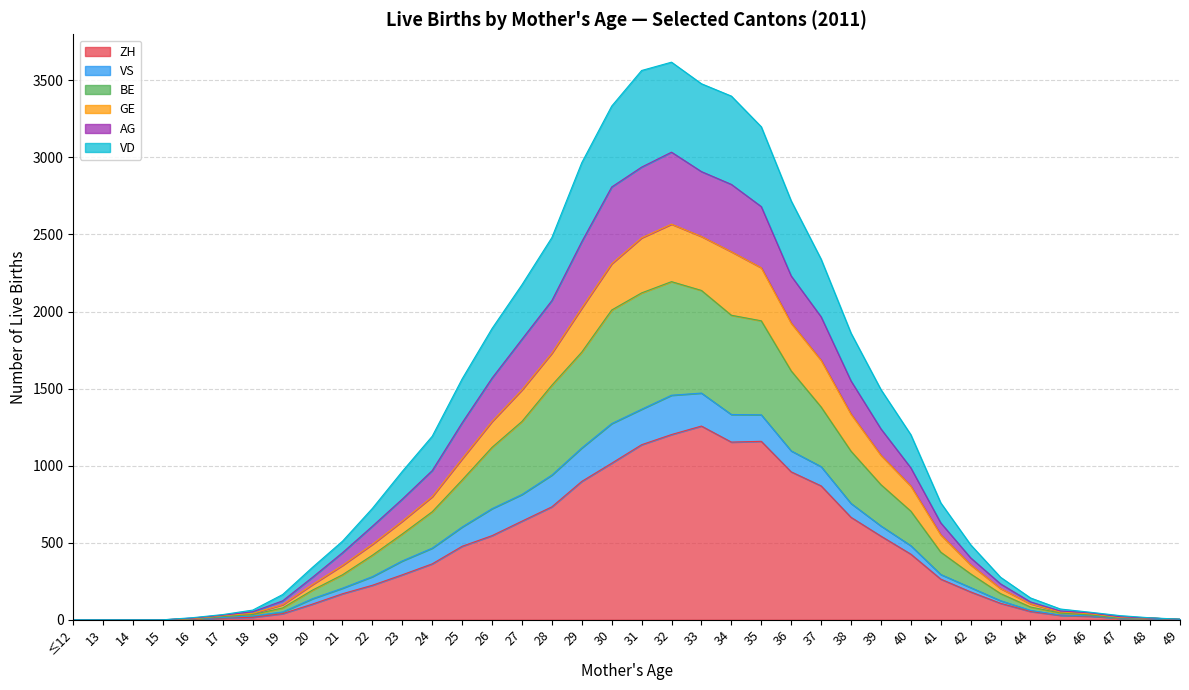

Reading left to right, what are all the values shown in this chart?

ZH: 0	0	0	0	4	12	16	40	102	169	224	292	363	477	546	640	733	898	1016	1136	1202	1257	1153	1158	960	869	665	543	426	264	181	107	54	29	23	11	11	2
BE: 0	0	0	0	7	21	34	77	193	292	419	557	701	907	1119	1287	1522	1737	2010	2121	2194	2137	1976	1940	1615	1381	1094	877	705	439	298	170	83	44	31	13	11	3
GE: 0	0	0	0	6	15	25	51	137	205	280	382	465	602	721	813	939	1115	1273	1366	1457	1471	1332	1330	1096	994	755	609	481	294	209	124	61	31	26	11	11	3
AG: 0	0	0	0	11	30	52	123	276	435	607	783	968	1278	1568	1820	2071	2453	2808	2937	3034	2908	2825	2681	2231	1966	1550	1239	986	629	402	233	116	57	45	20	11	3
VD: 0	0	0	0	14	34	63	164	341	510	723	963	1191	1563	1890	2174	2480	2966	3333	3564	3618	3478	3398	3199	2718	2340	1860	1494	1201	759	487	276	142	70	49	27	13	4